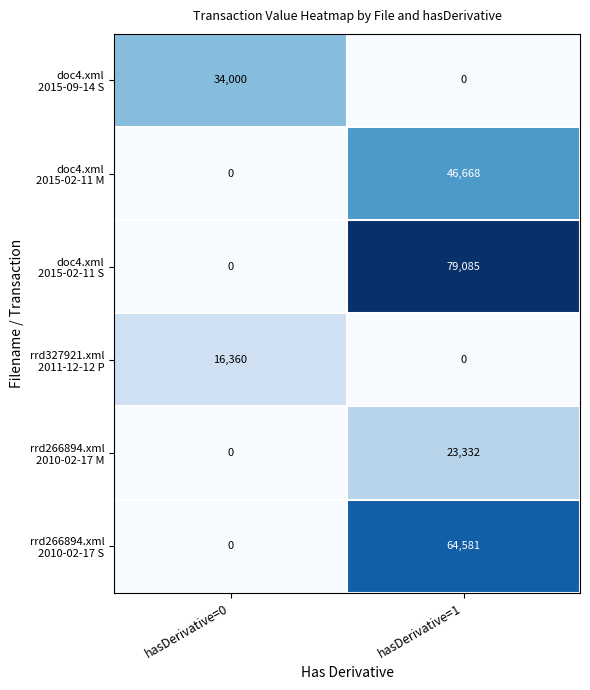

What is the spread (max minus min) of values at hasDerivative=0?

34000